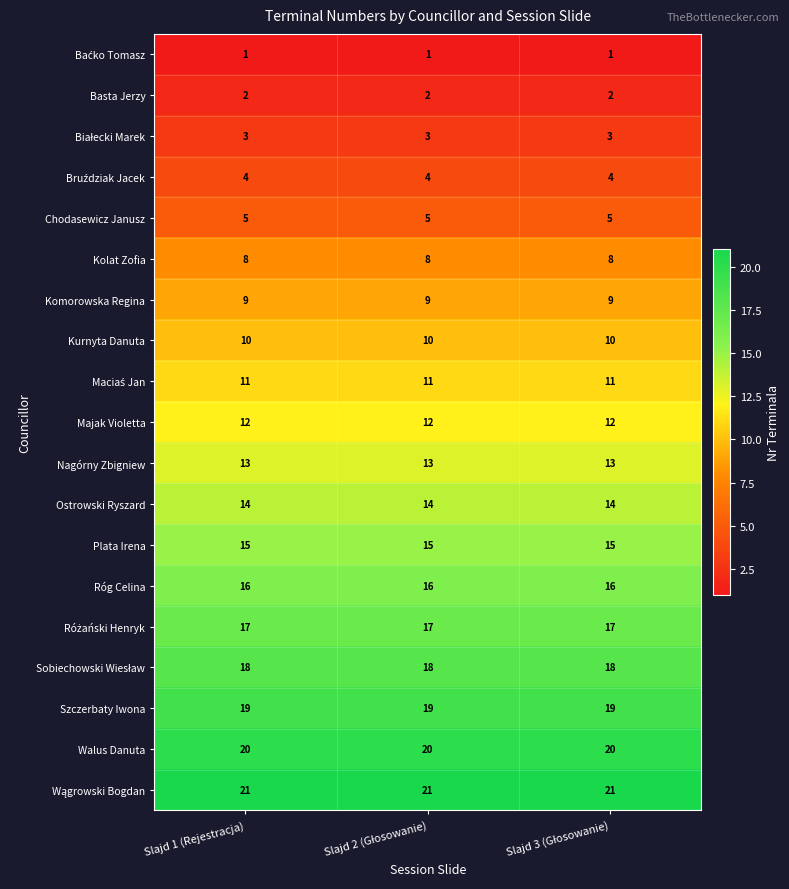

What is the sum of all Chodasewicz Janusz values?

15